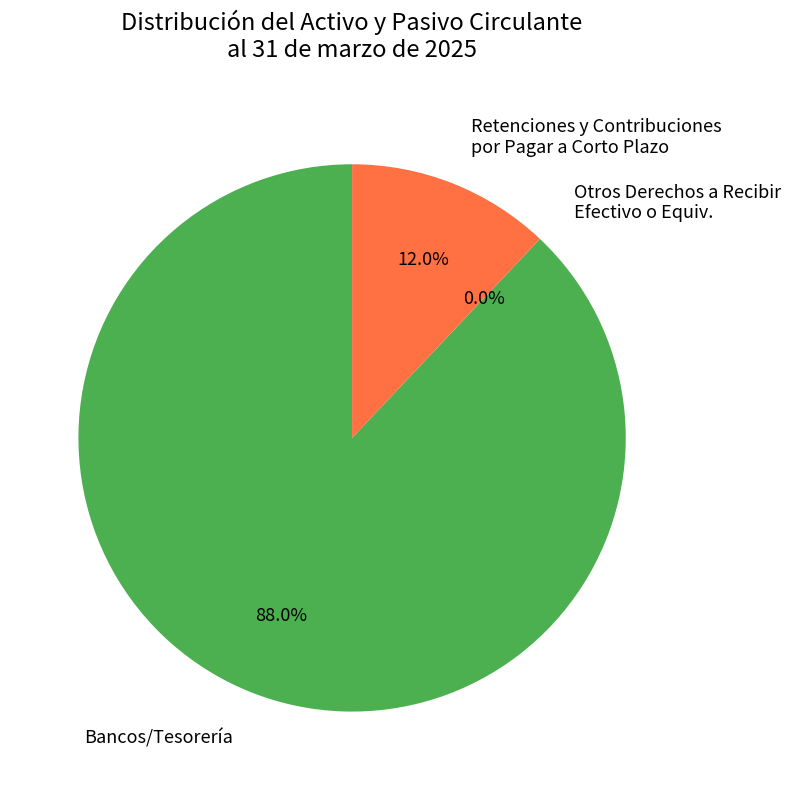

What is the largest slice in the pie chart?

Bancos/Tesorería